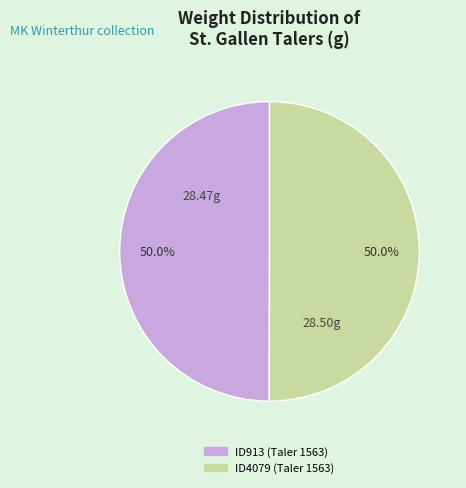

Approximately how many times larger is the value at ID4079 (Taler 1563) compared to ID913 (Taler 1563)?

1.0